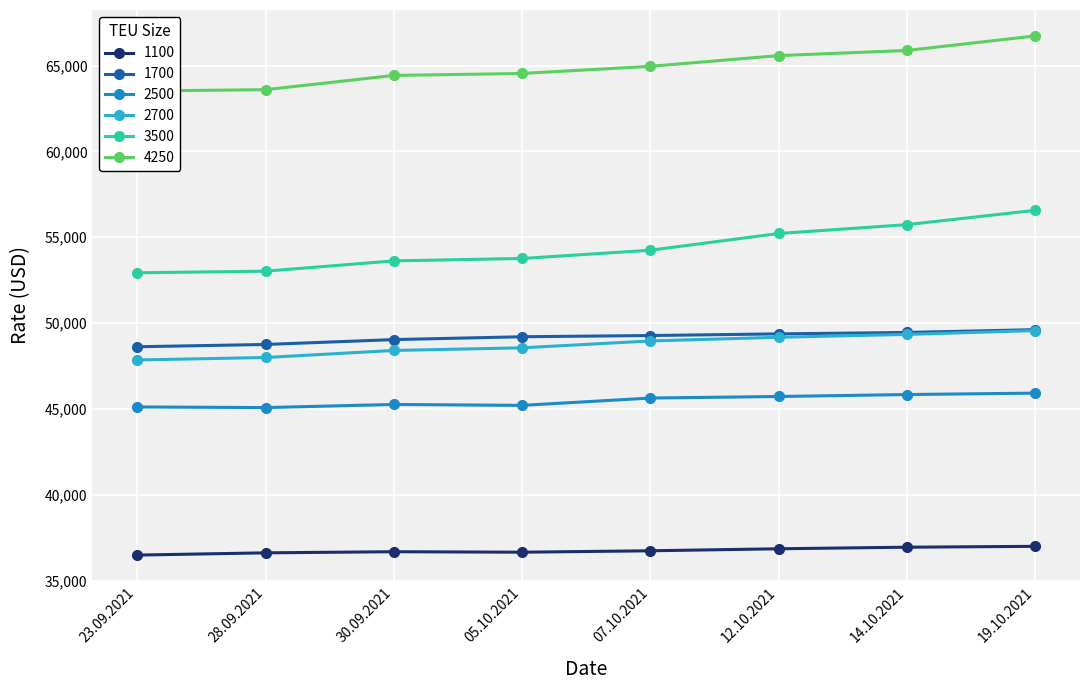

Reading left to right, extract all data points from this chart.

1100: 36483	36613	36679	36650	36733	36850	36942	36992
1700: 48621	48754	49038	49204	49275	49371	49454	49617
2500: 45114	45077	45259	45205	45632	45723	45836	45920
2700: 47850	47995	48405	48559	48959	49173	49341	49564
3500: 52930	53025	53625	53765	54245	55220	55735	56570
4250: 63520	63600	64430	64545	64960	65585	65885	66730